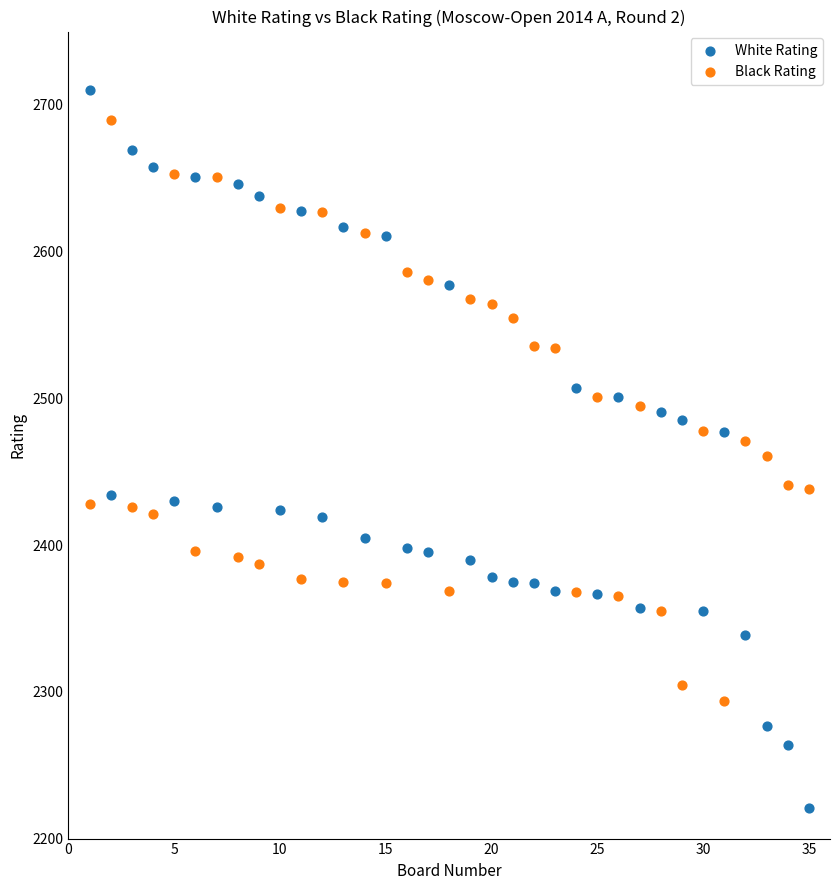

Which series contains the lowest Y value?

White Rating